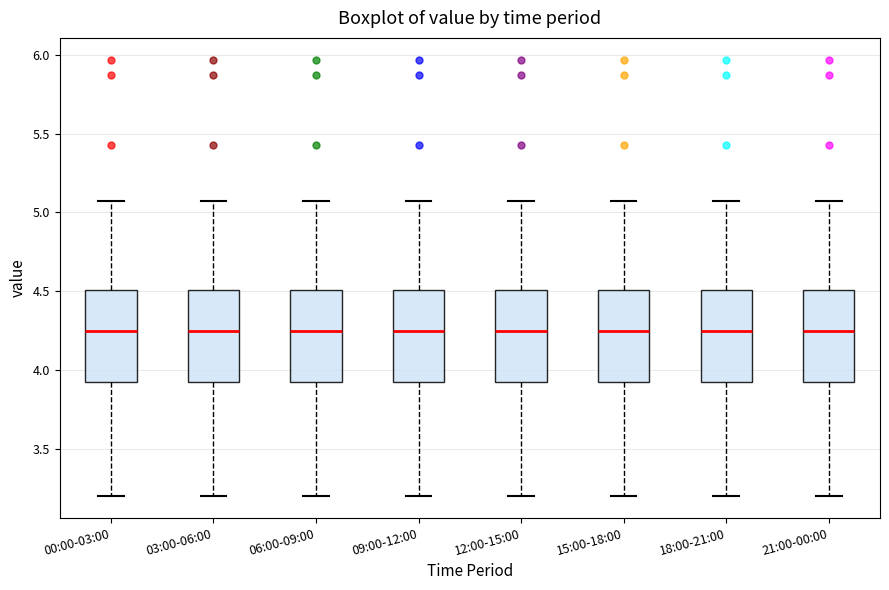

Reading left to right, read every box against the y-axis: the position of its median line, the range the box covers, and the ends of its whiskers. The values are not printed on the chart, so give them approximately, as read against the axis.

00:00-03:00: median 4.25, box 3.90 to 4.50, whiskers 3.20 to 5.05
03:00-06:00: median 4.25, box 3.90 to 4.50, whiskers 3.20 to 5.05
06:00-09:00: median 4.25, box 3.90 to 4.50, whiskers 3.20 to 5.05
09:00-12:00: median 4.25, box 3.90 to 4.50, whiskers 3.20 to 5.05
12:00-15:00: median 4.25, box 3.90 to 4.50, whiskers 3.20 to 5.05
15:00-18:00: median 4.25, box 3.90 to 4.50, whiskers 3.20 to 5.05
18:00-21:00: median 4.25, box 3.90 to 4.50, whiskers 3.20 to 5.05
21:00-00:00: median 4.25, box 3.90 to 4.50, whiskers 3.20 to 5.05